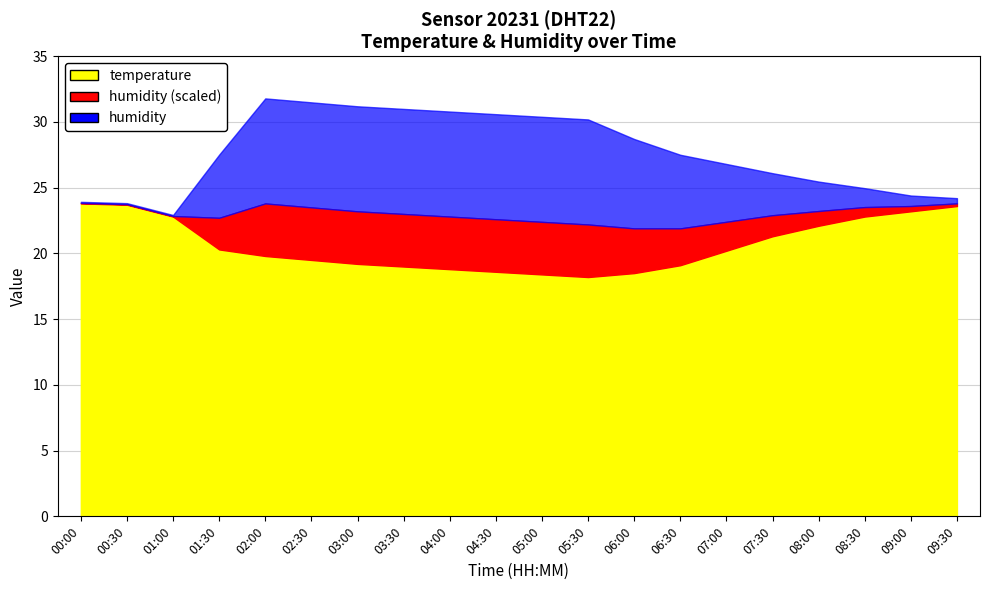

Does the chart display data point markers on the line(s)?

No